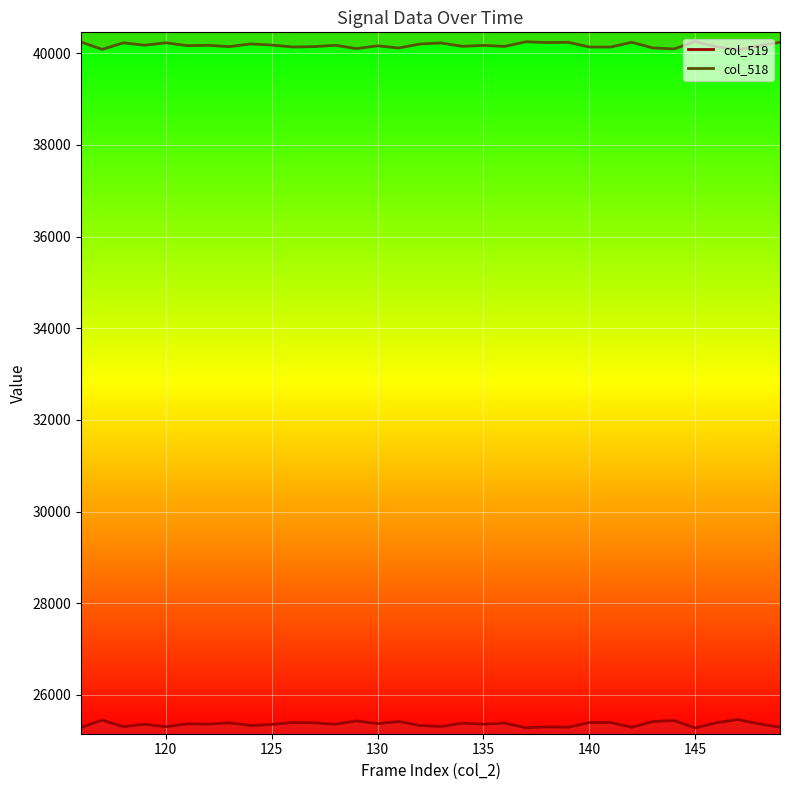

What is the minimum value shown in the chart?

25279